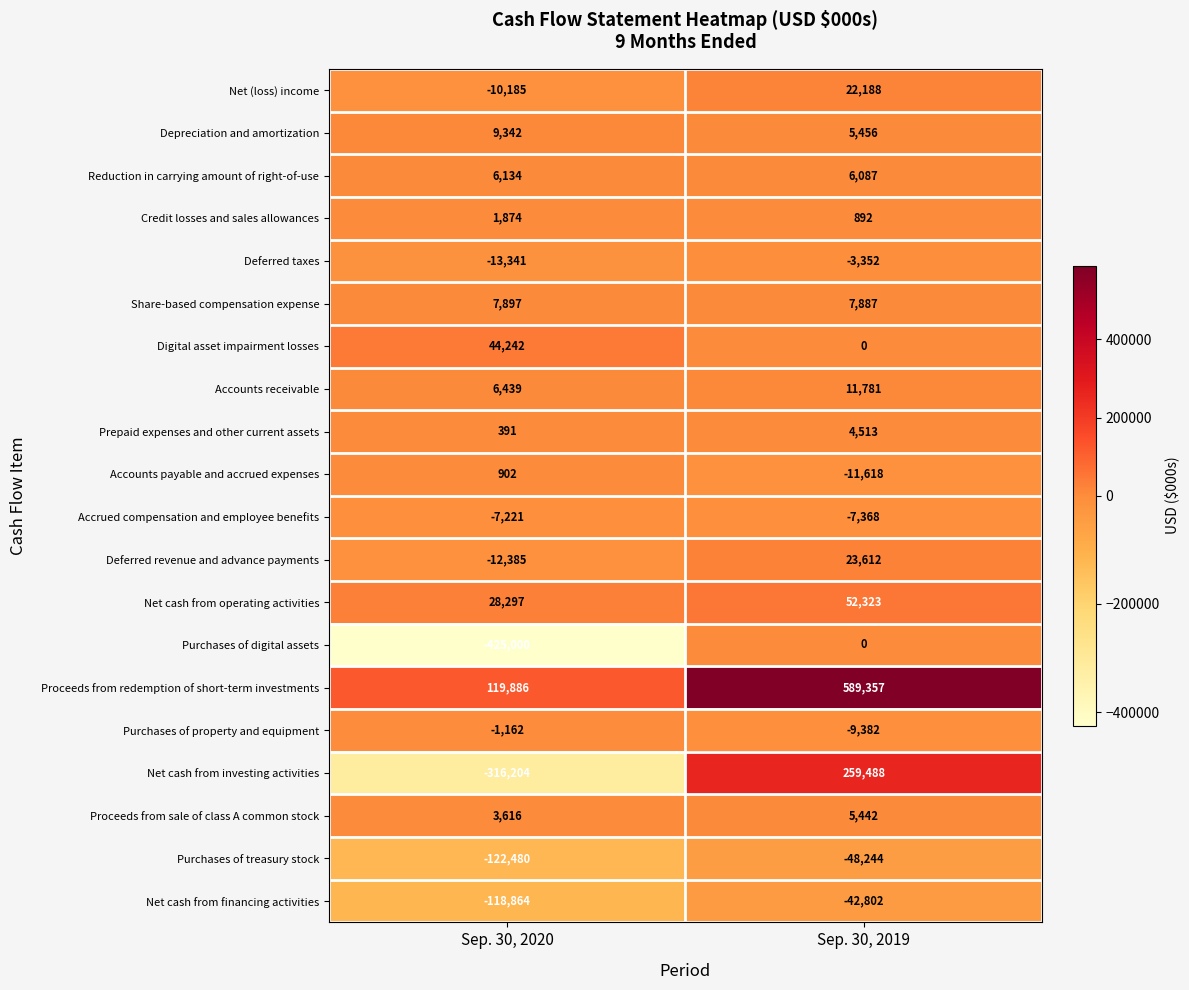

True or false: Prepaid expenses and other current assets has a value of 970 at Sep. 30, 2019.

False